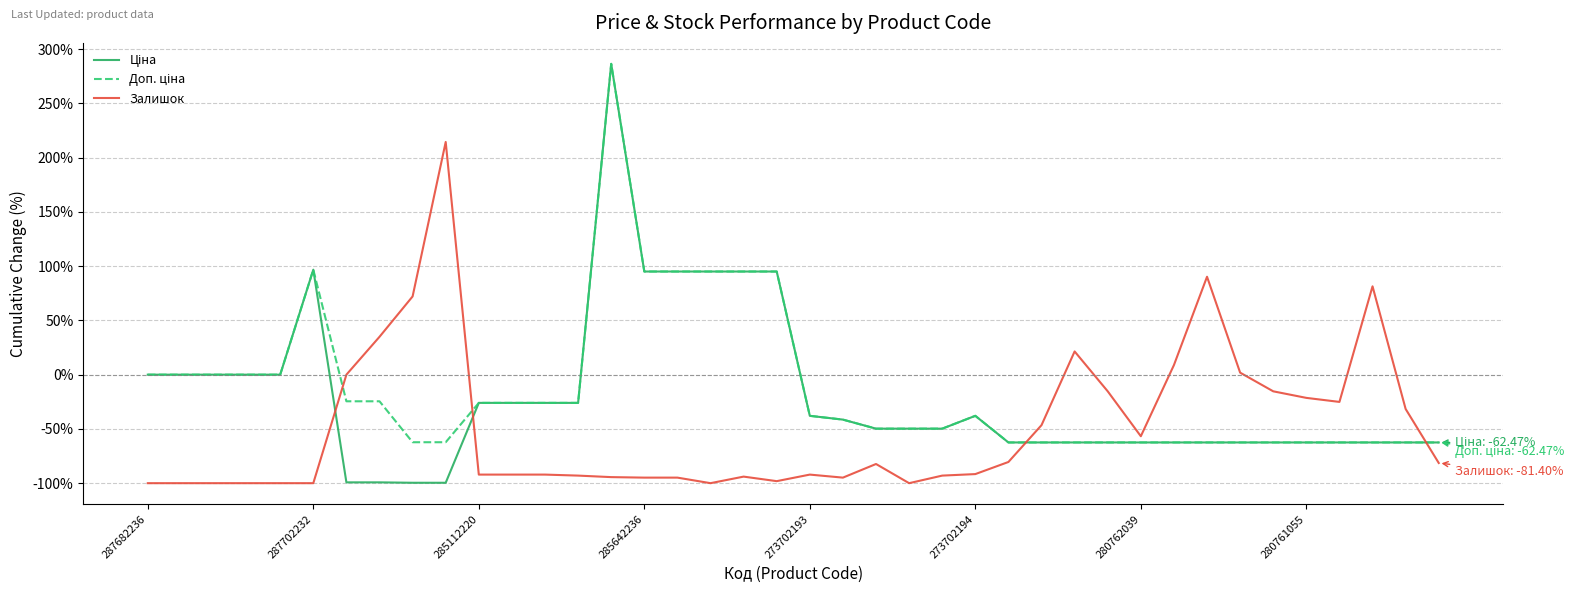

What is the minimum value shown in the chart?

-100.0